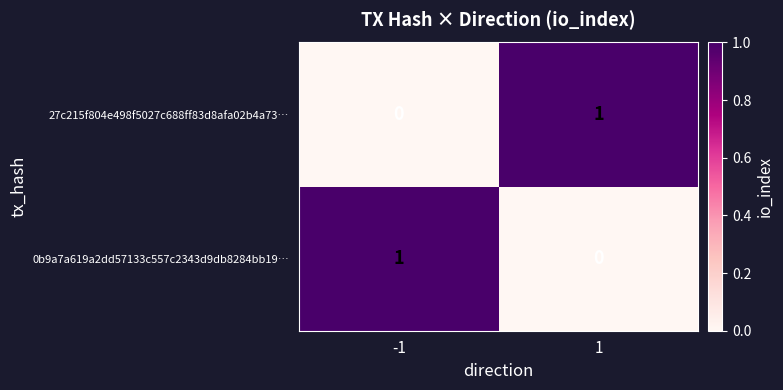

How many values in the 0b9a7a619a2dd57133c557c2343d9db8284bb19… series are below 1?

1